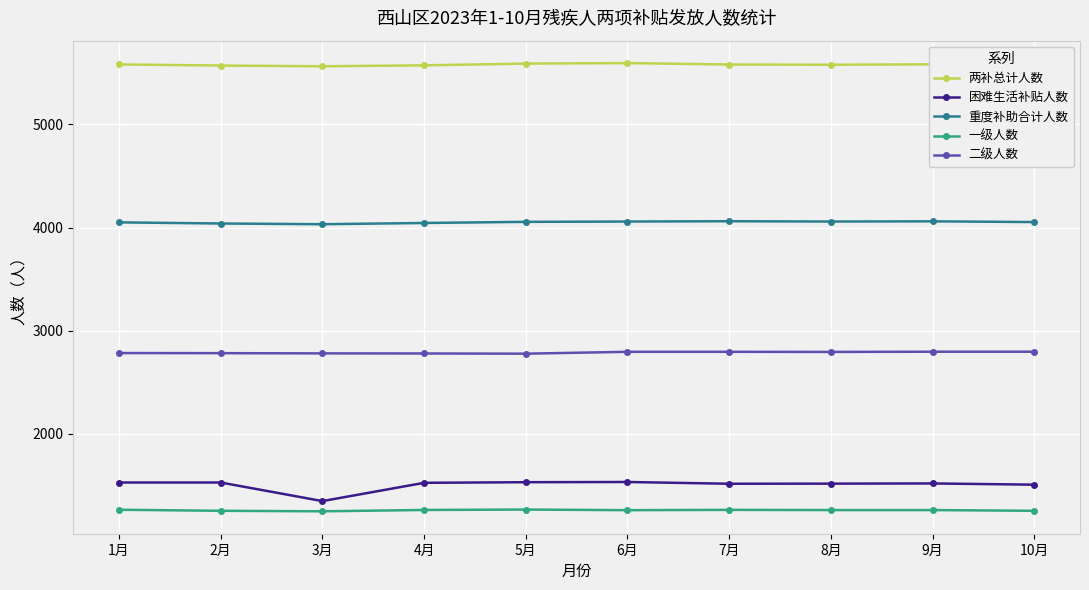

What is the difference between the 重度补助合计人数 values at 7月 and 10月?

8